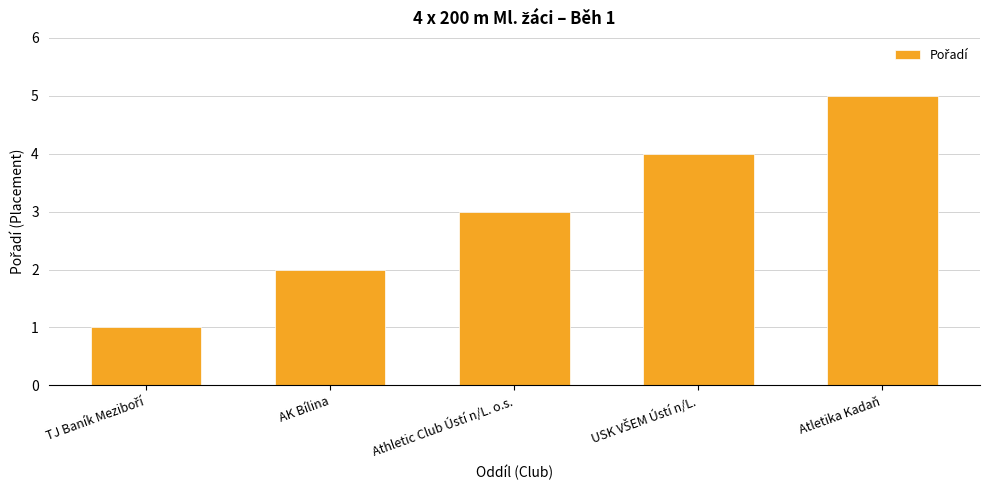

What is the smallest value displayed?

1